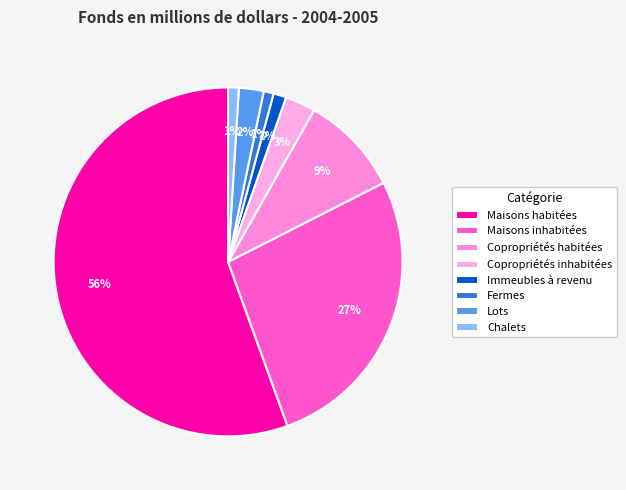

Is there a majority slice in this chart?

Yes